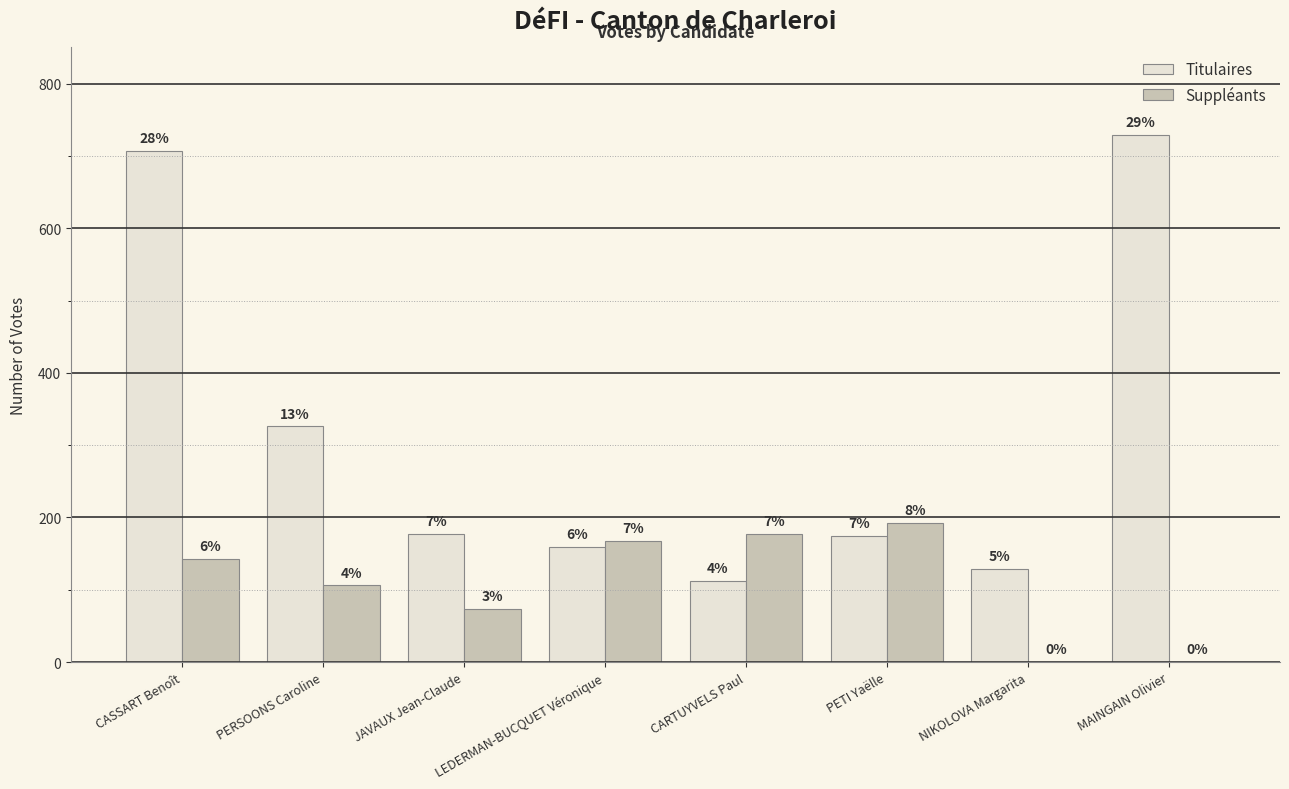

Which series has the largest range (max minus min)?

Titulaires